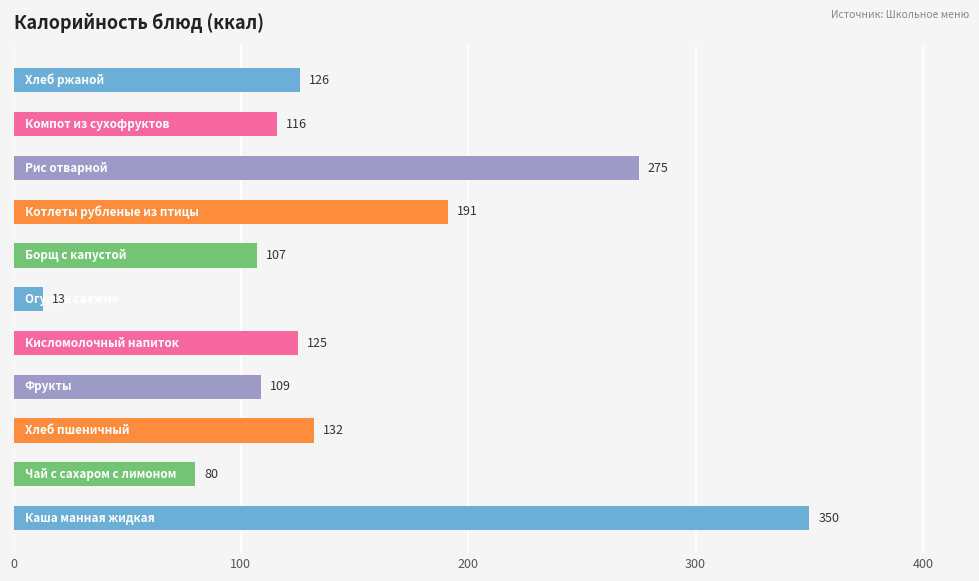

Are the bars horizontal?

Yes